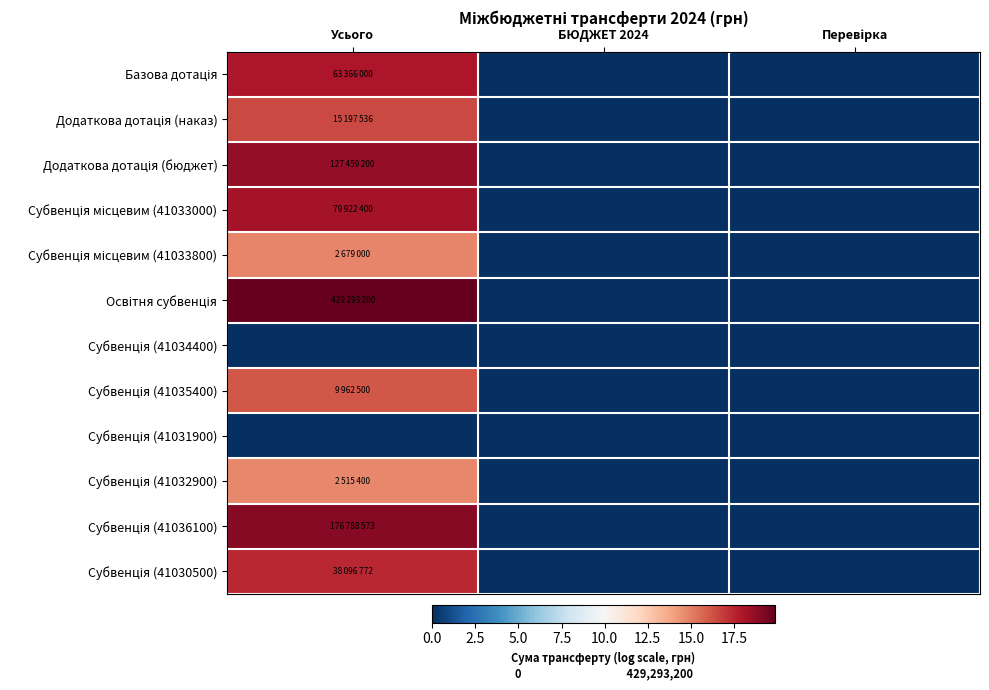

Which series has the widest spread of values?

Освітня субвенція